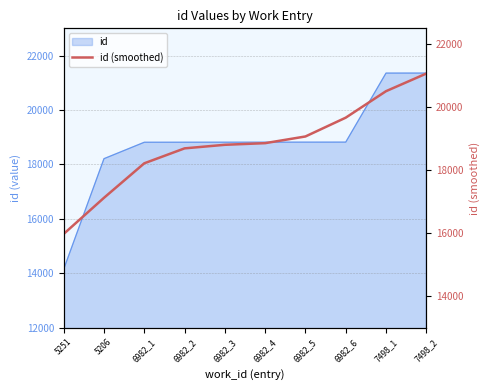

The chart shows a value of 4926.9 at 6982_4. True or false?

False